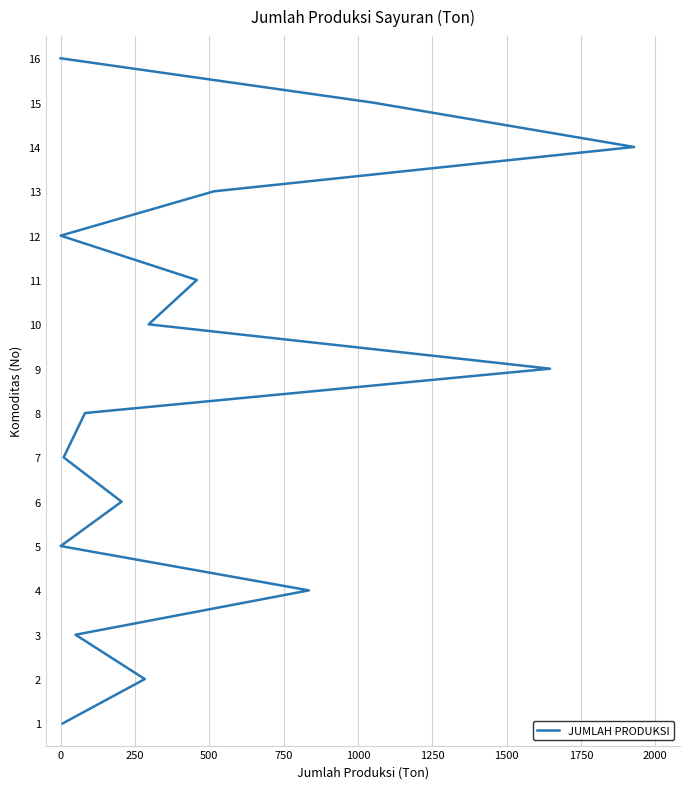

How many lines are shown in the chart?

1